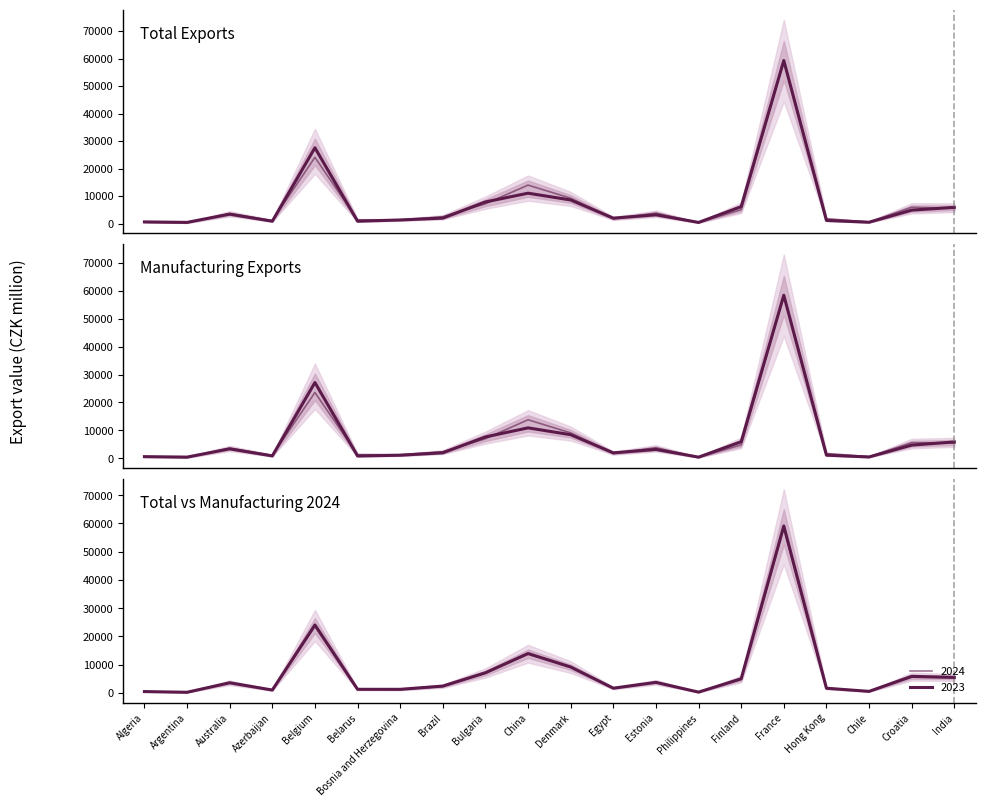

True or false: Manuf. 2024 (CZK mil.) and Total 2024 (CZK mil.) cross at least once.

False